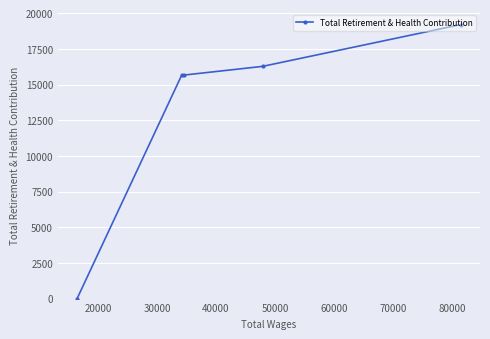

What is the sum of all values?

66768